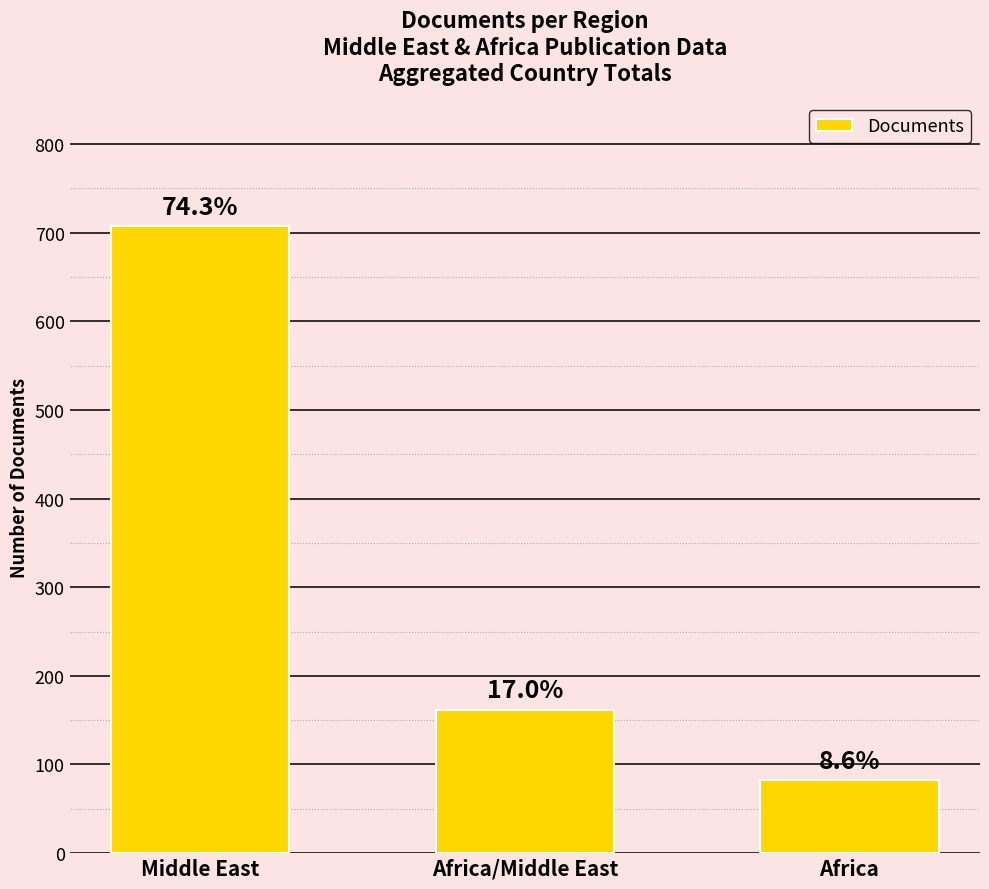

What is the change in value from Africa/Middle East to Africa?

-80